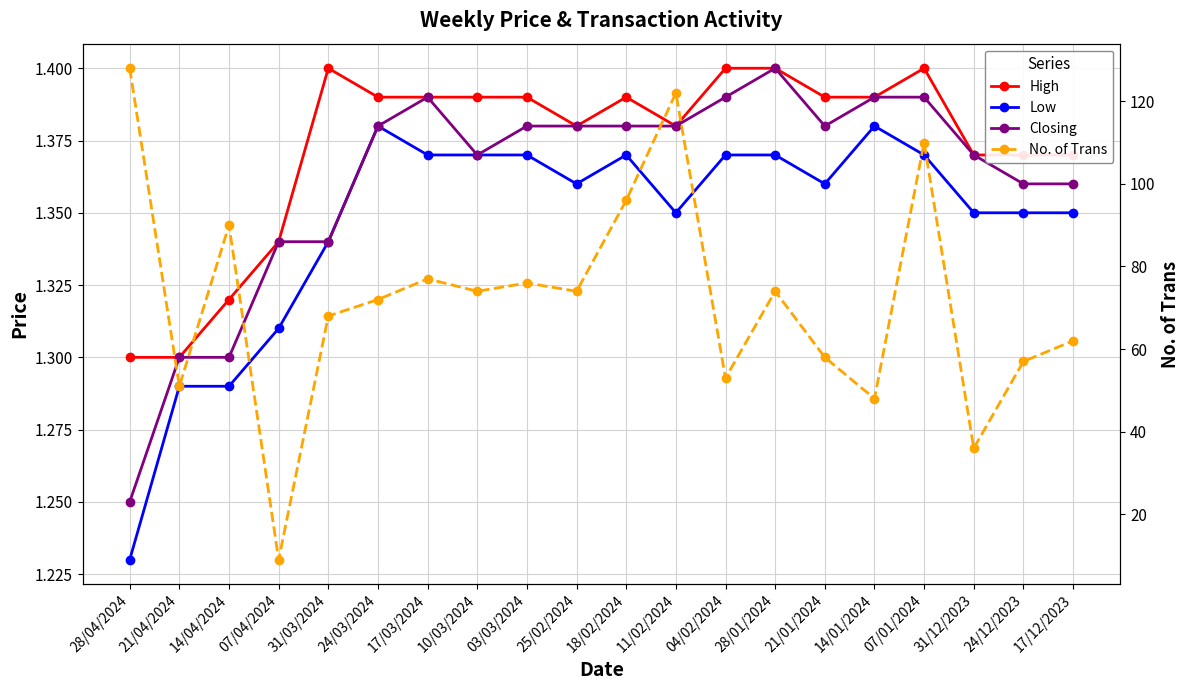

How many interior local valleys does the No. of Trans series have?

7